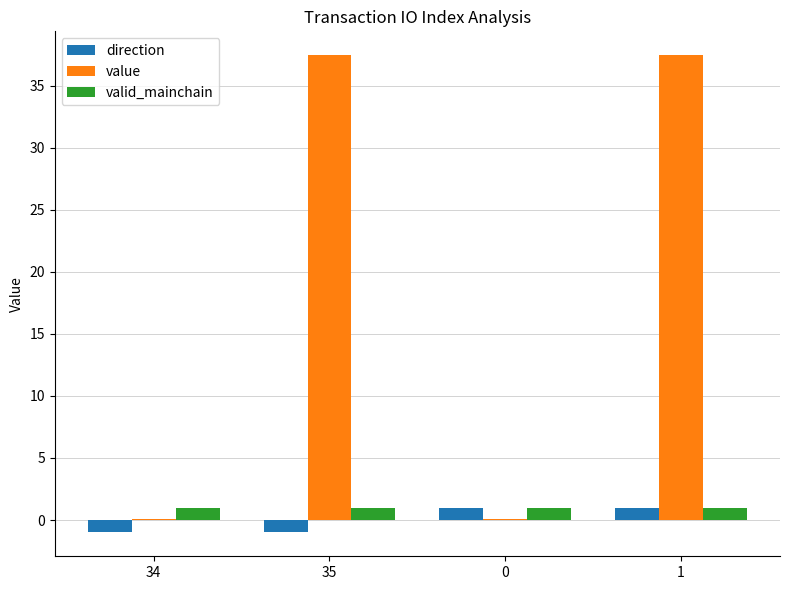

What is the spread (max minus min) of values at 35?

38.5